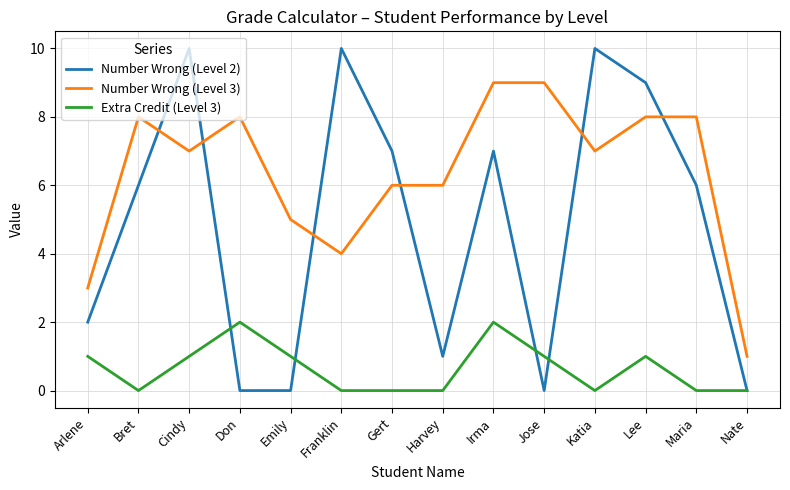

True or false: Extra Credit (Level 3) and Number Wrong (Level 3) cross at least once.

False